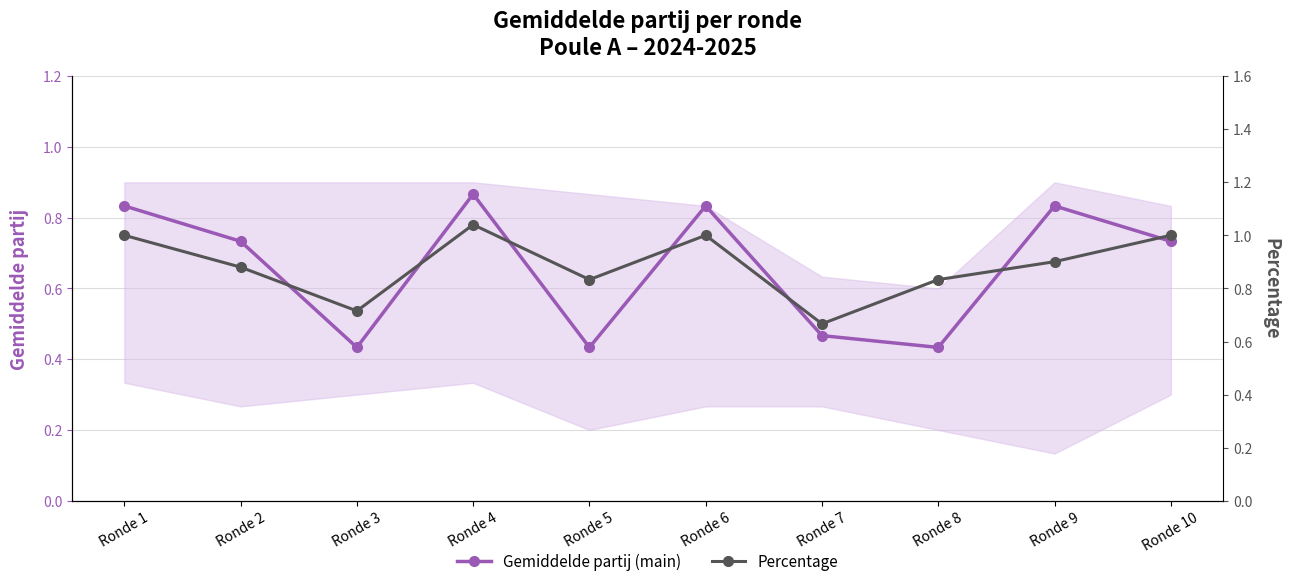

At which label does Gemiddelde partij (main) reach its peak?

Ronde 4